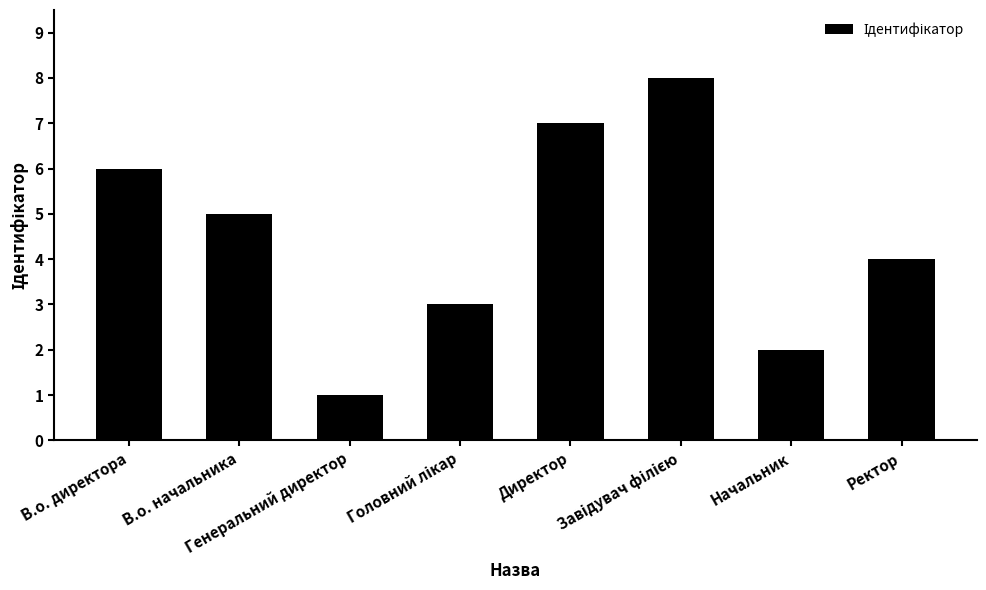

What is the difference between the second highest and second lowest values?

5